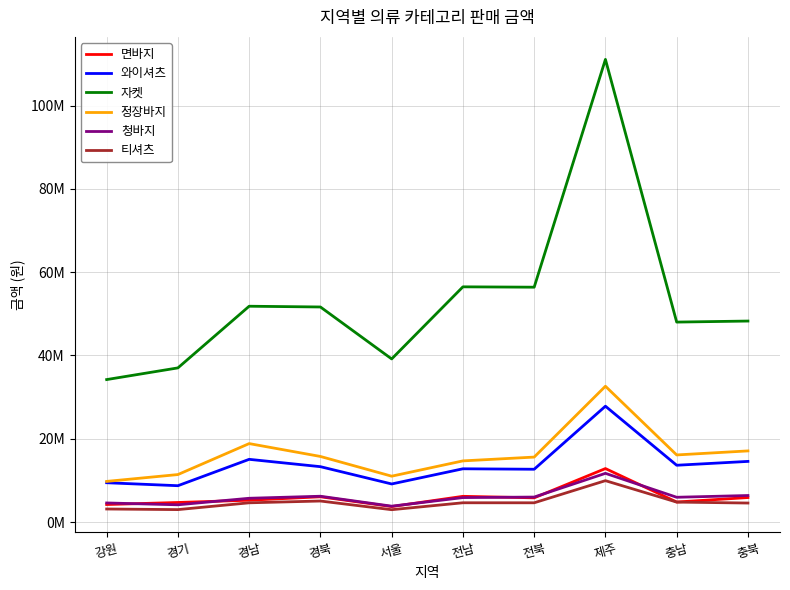

Is the value of 면바지 at 강원 greater than the value of 청바지 at 경기?

Yes